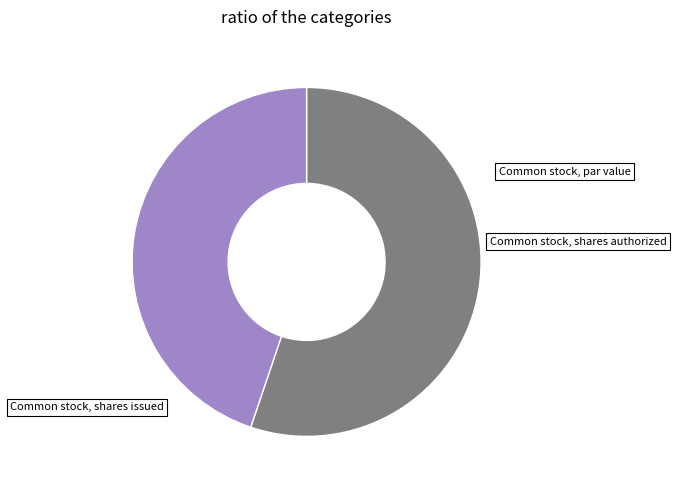

Is there any slice that represents more than half of the pie?

Yes